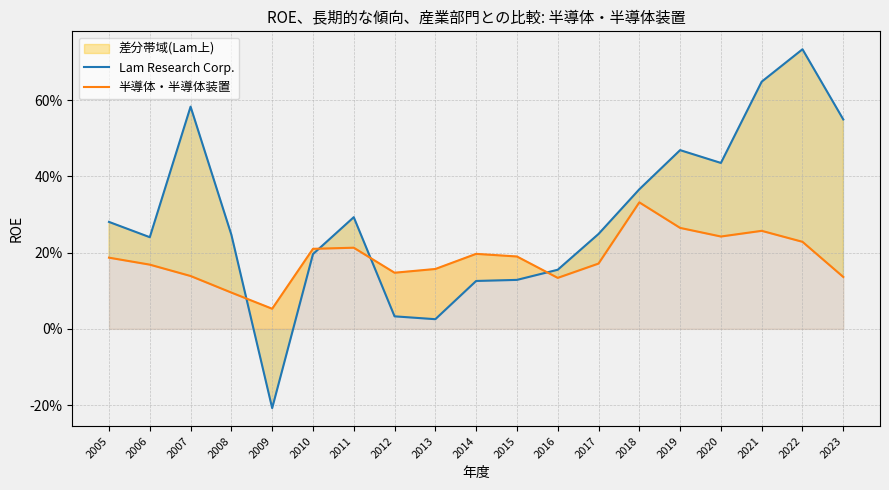

What is the minimum value for Lam Research Corp.?

-0.2